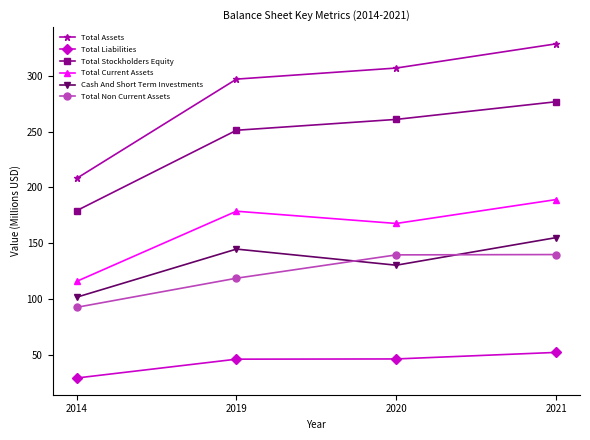

Count the number of data series in this chart.

6